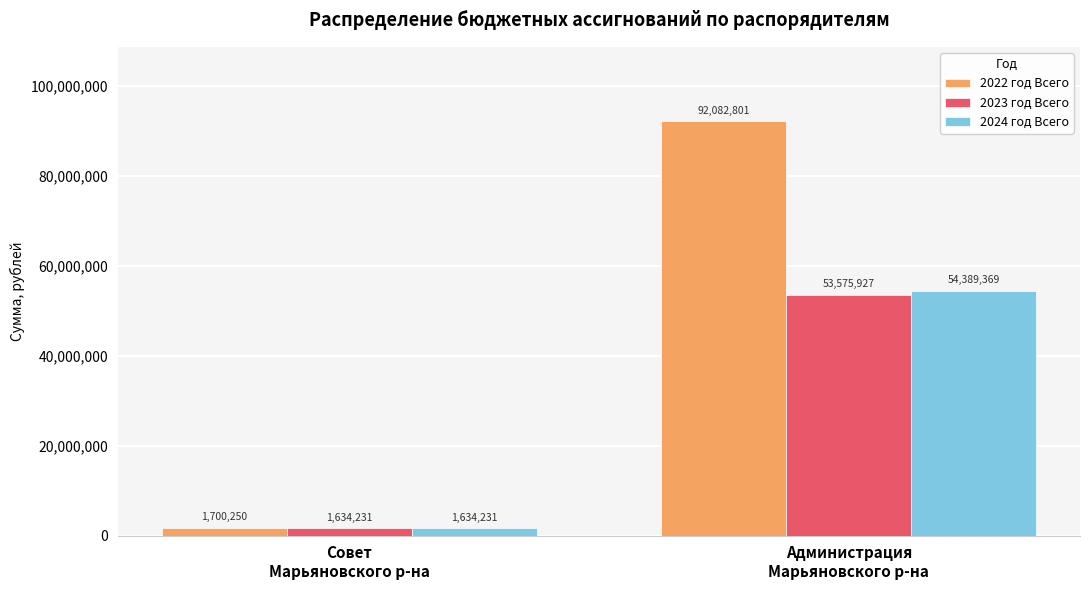

What is the value of the 2022 год Всего bar at the 1st from the left?

1700249.7